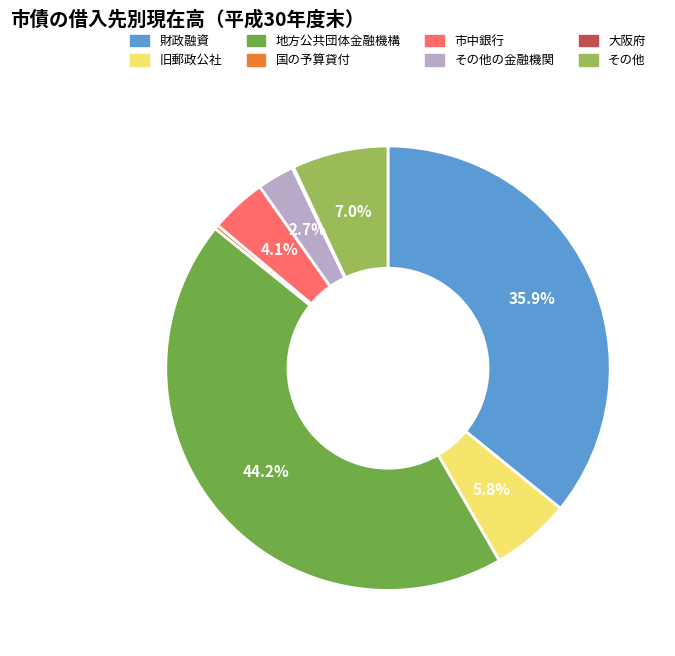

How much of the chart is everything except 市中銀行?

95.9%